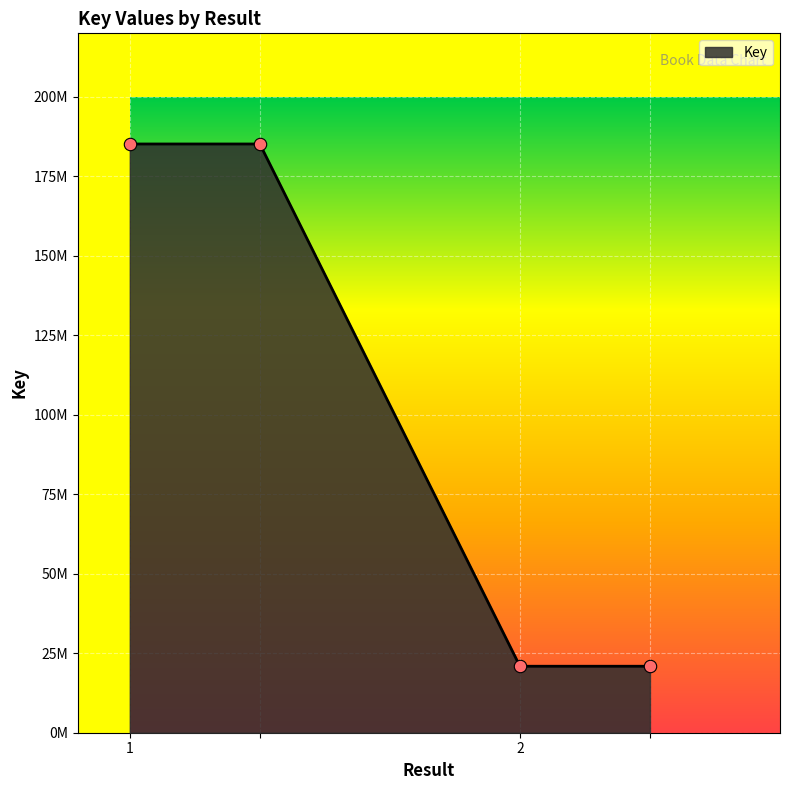

Is this an area chart (filled region under the line)?

Yes